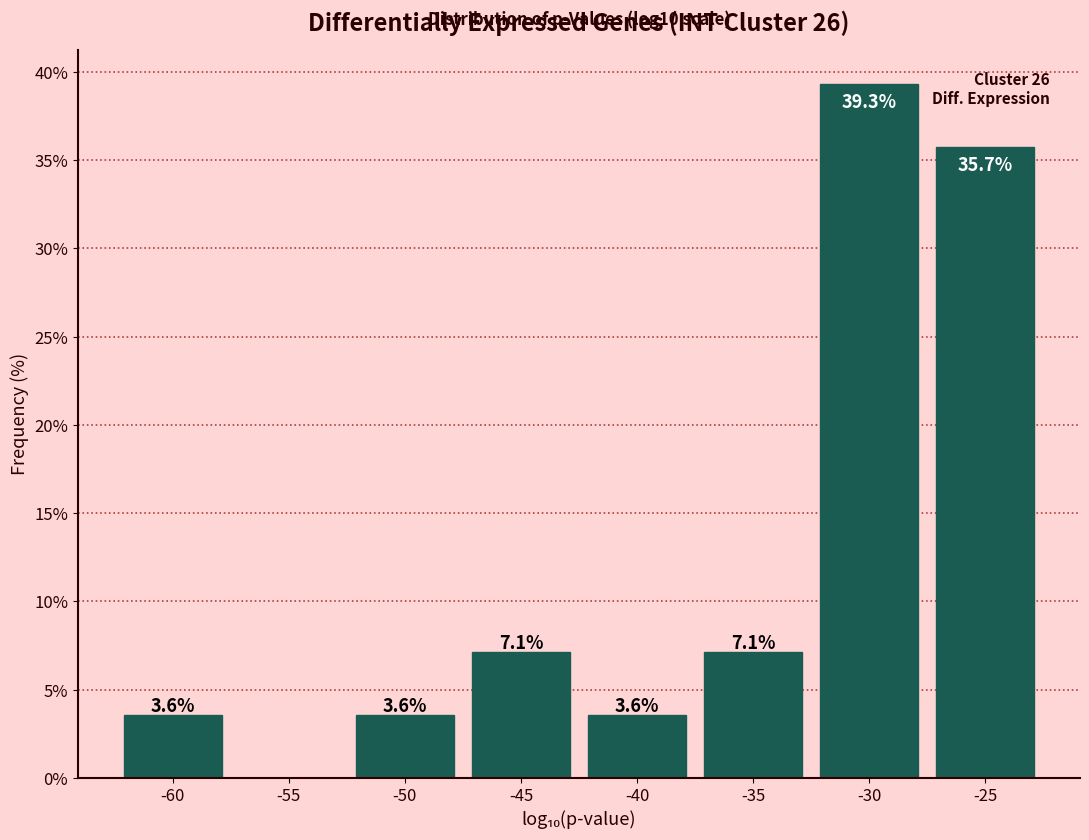

Reading left to right, extract all data points from this chart.

-60=3.6	-55=0.0	-50=3.6	-45=7.1	-40=3.6	-35=7.1	-30=39.3	-25=35.7